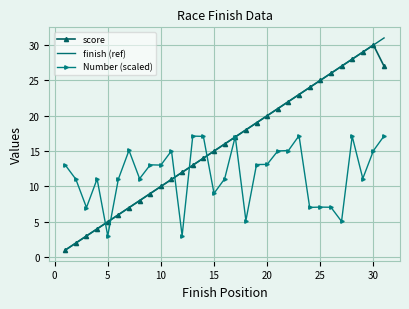

What is the minimum value shown in the chart?

1.0